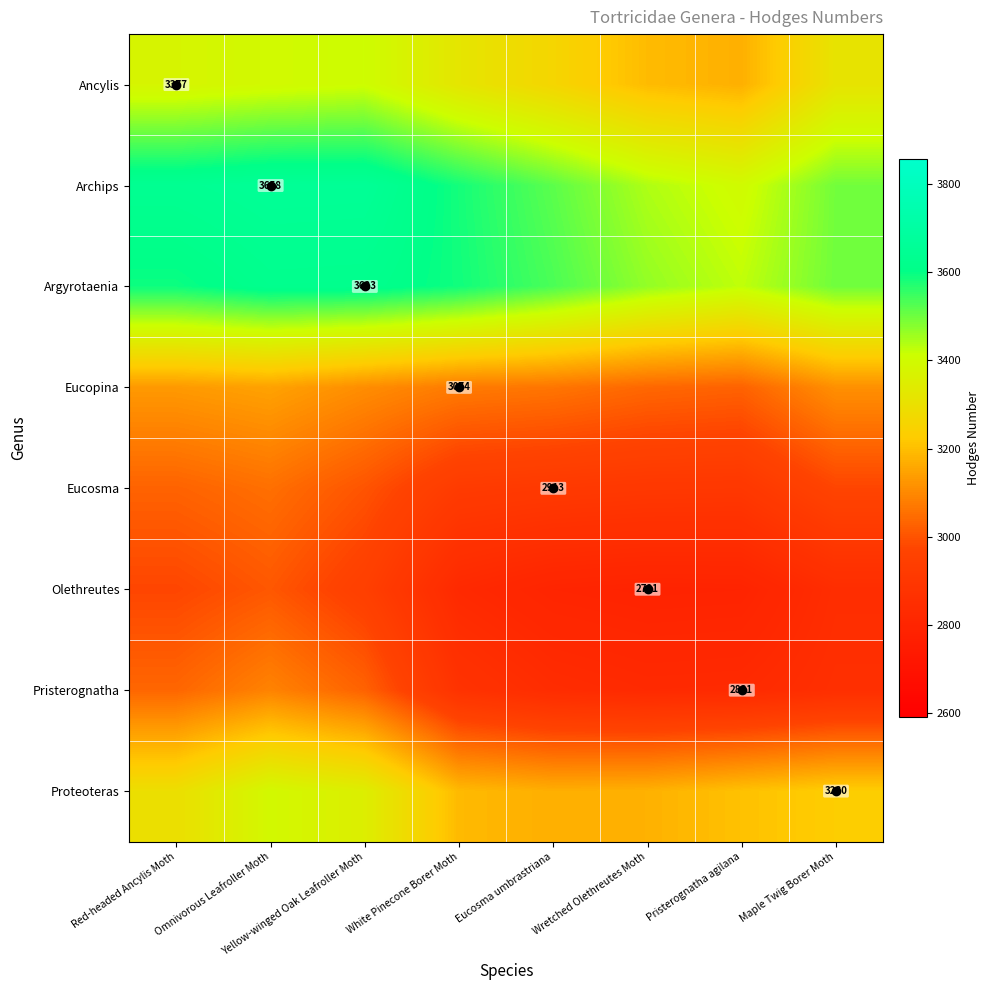

Where is Archips nearest to the value 3528?

Eucosma umbrastriana